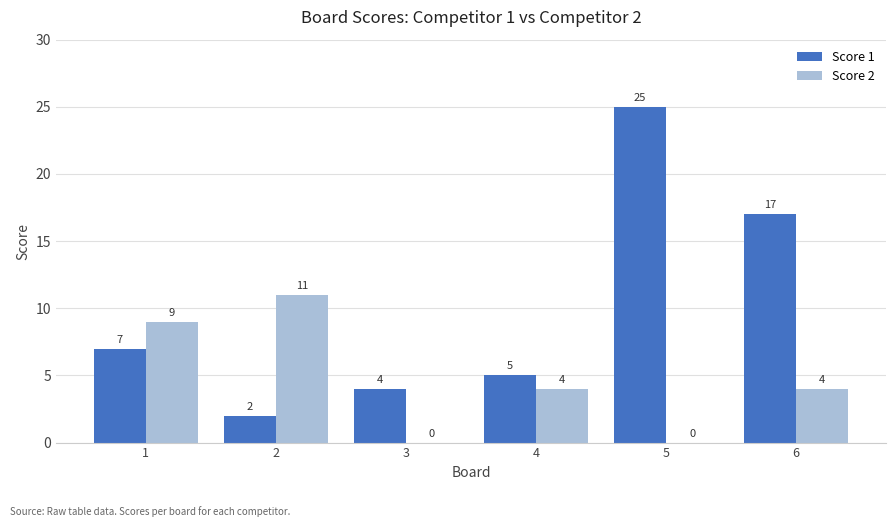

What is the approximate value of Score 1 at 1, to the nearest 5?

5